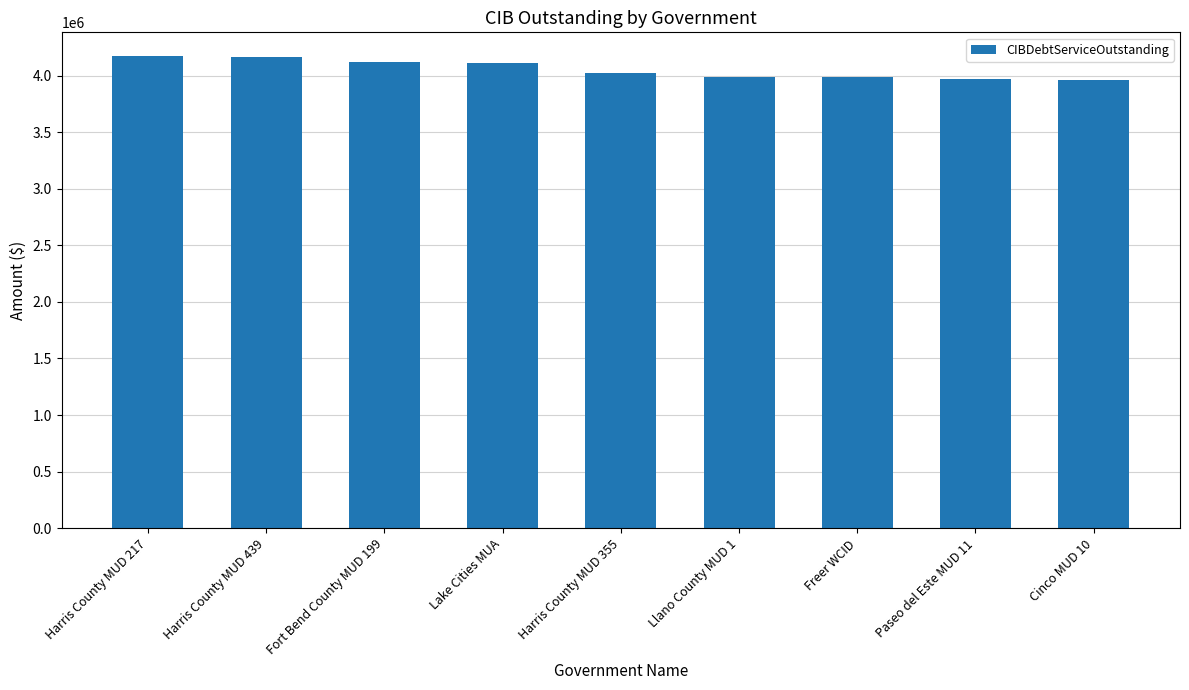

Which has a higher value, Llano County MUD 1 or Harris County MUD 439?

Harris County MUD 439